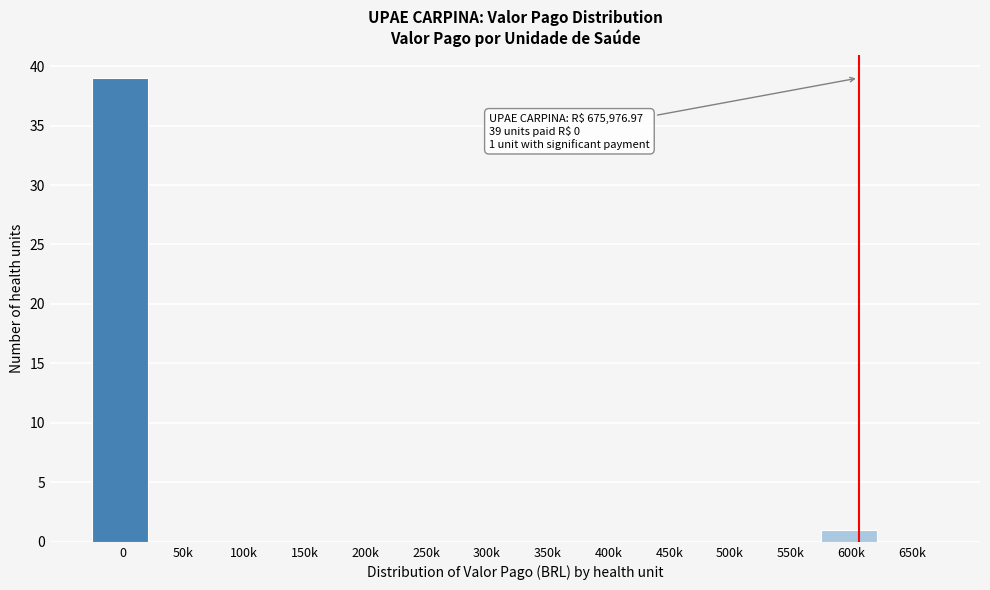

Reading left to right, list all the values displayed in this chart.

0=39	50k=0	100k=0	150k=0	200k=0	250k=0	300k=0	350k=0	400k=0	450k=0	500k=0	550k=0	600k=1	650k=0